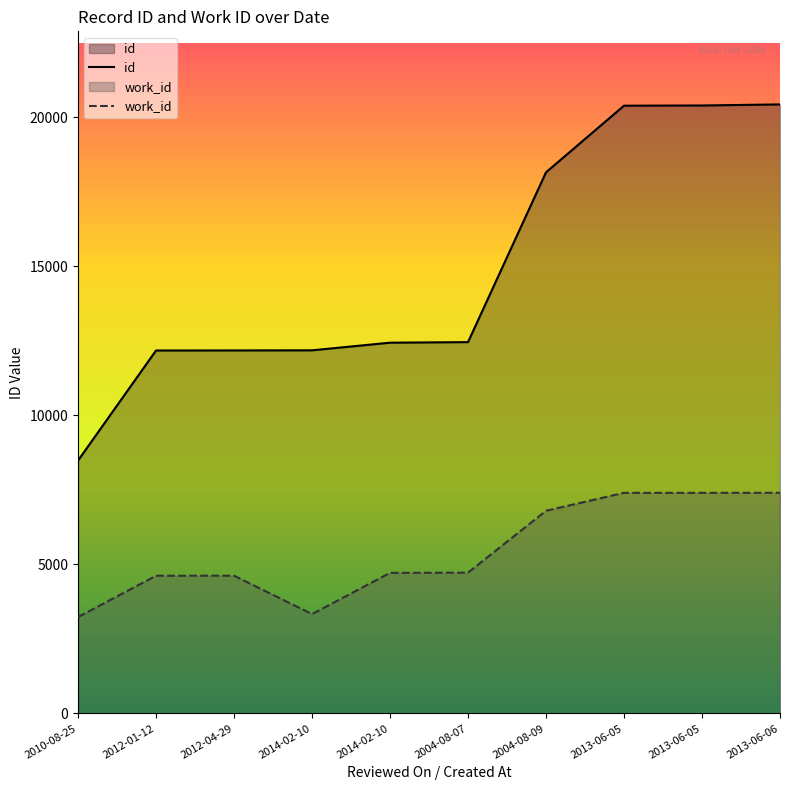

At which label does id first exceed 12455?

2004-08-09